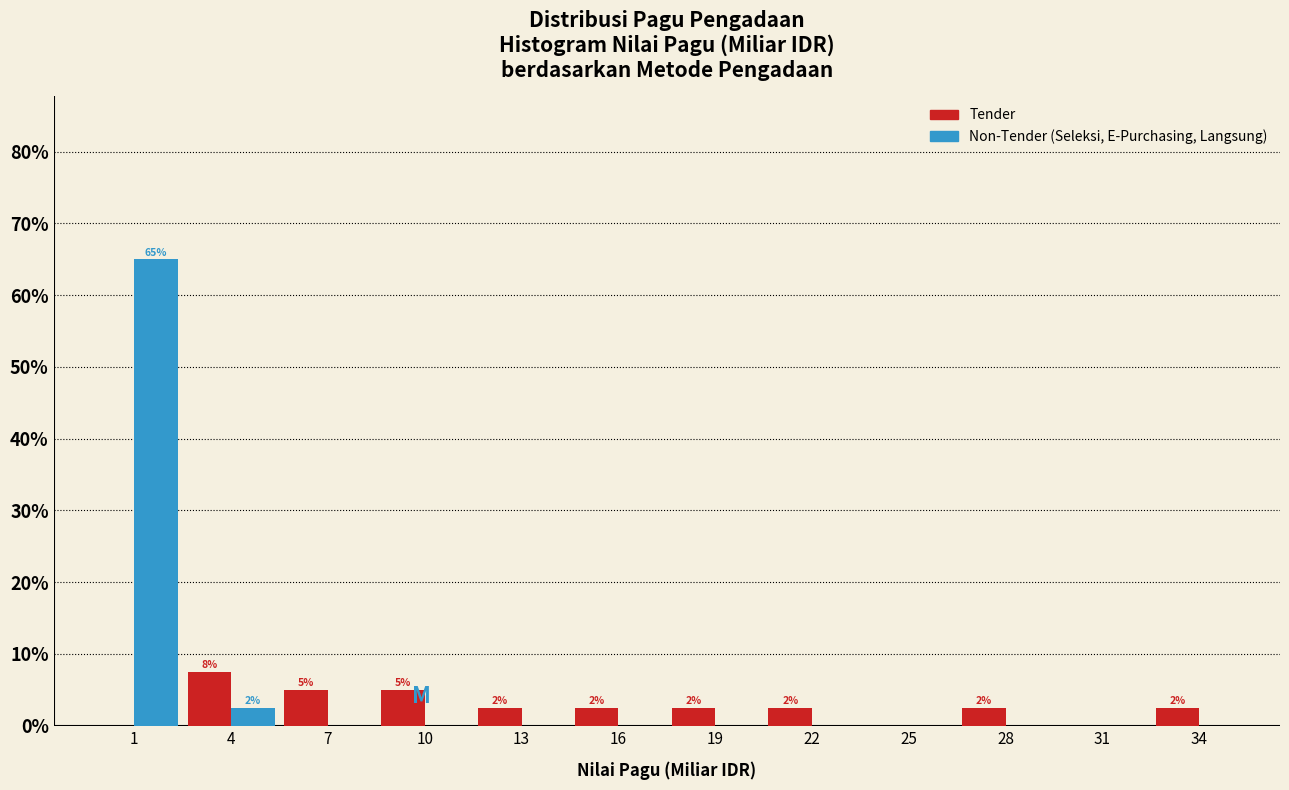

Reading left to right, extract all data points from this chart.

Tender: 1=0.0	4=7.5	7=5.0	10=5.0	13=2.5	16=2.5	19=2.5	22=2.5	25=0.0	28=2.5	31=0.0	34=2.5
Non-Tender: 1=65.0	4=2.5	7=0.0	10=0.0	13=0.0	16=0.0	19=0.0	22=0.0	25=0.0	28=0.0	31=0.0	34=0.0